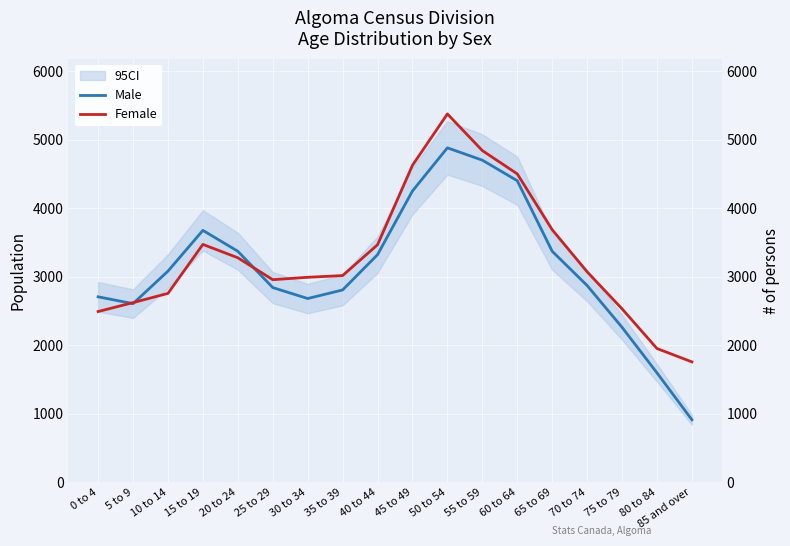

How many intersections are there between Male and Female?

3